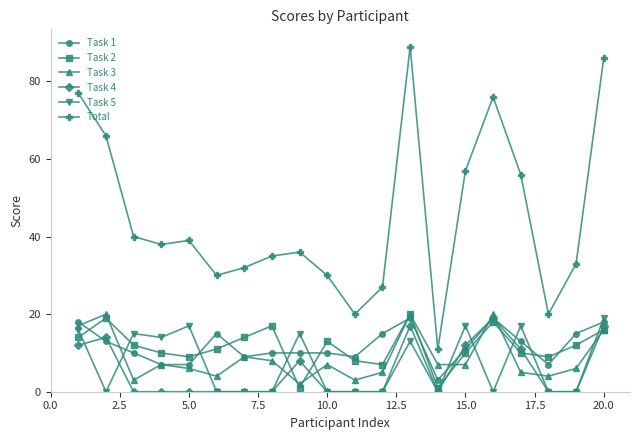

Which series has the largest total across all categories?

Total